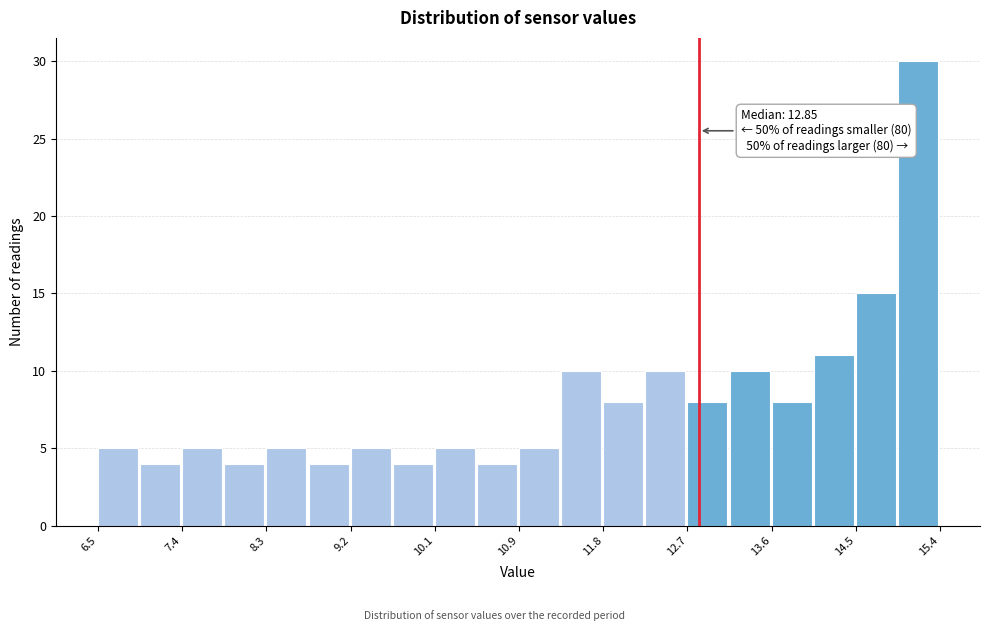

Over which range of the x-axis is the bar tallest?

15.0 to 15.4